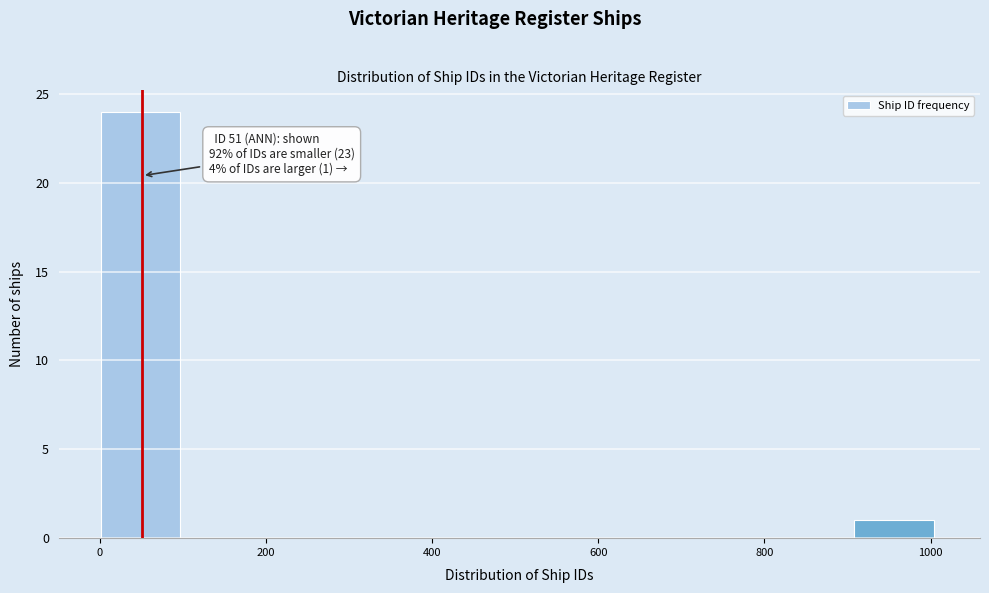

Over which range of the x-axis is the bar tallest?

0 to 100